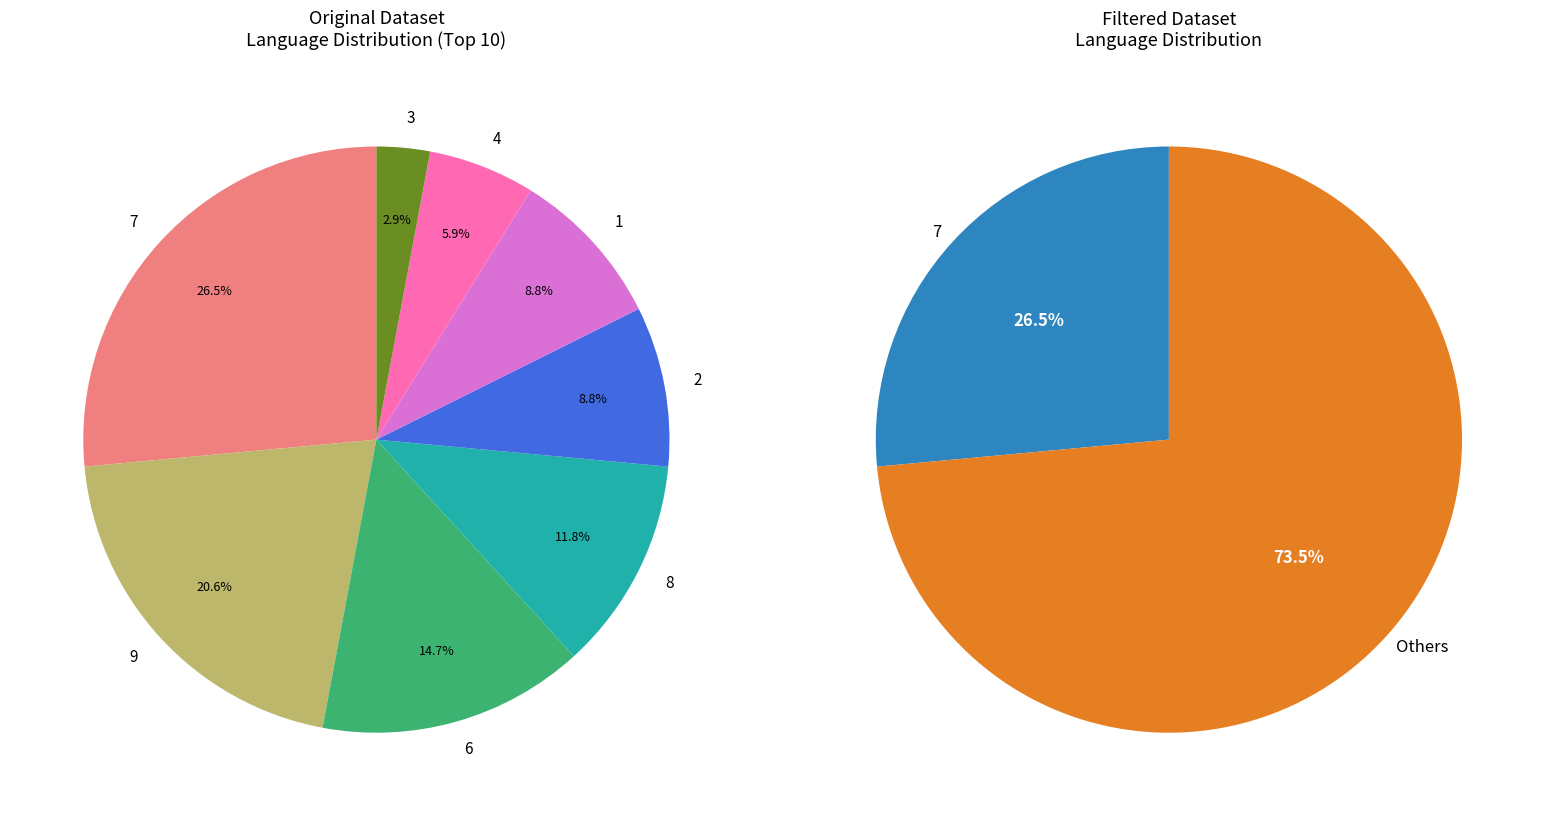

True or false: 7 accounts for 1% of the total.

False